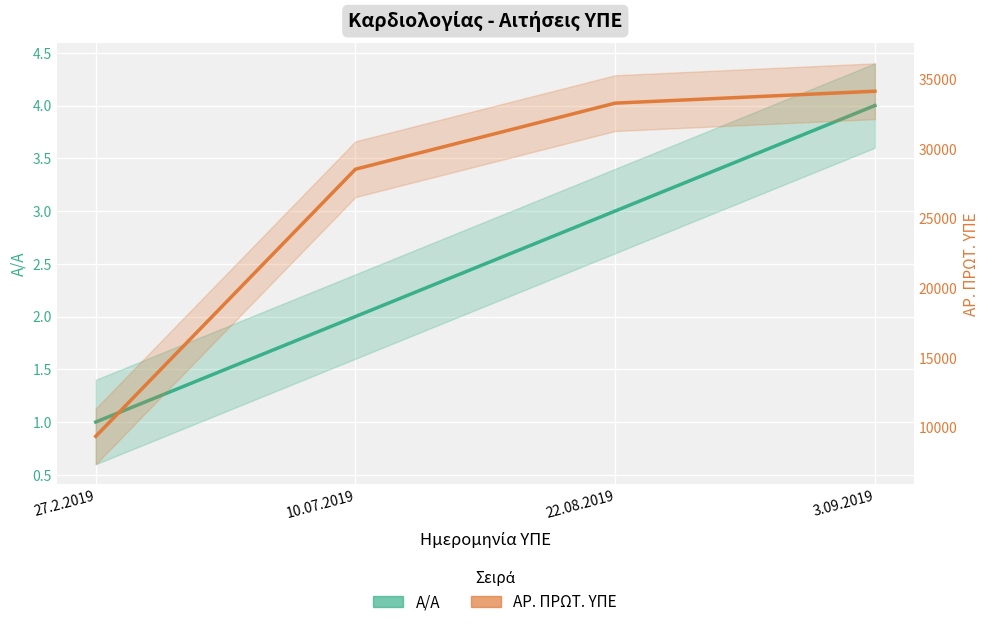

What is the difference between the ΑΡ. ΠΡΩΤ. ΥΠΕ values at 3.09.2019 and 10.07.2019?

5593